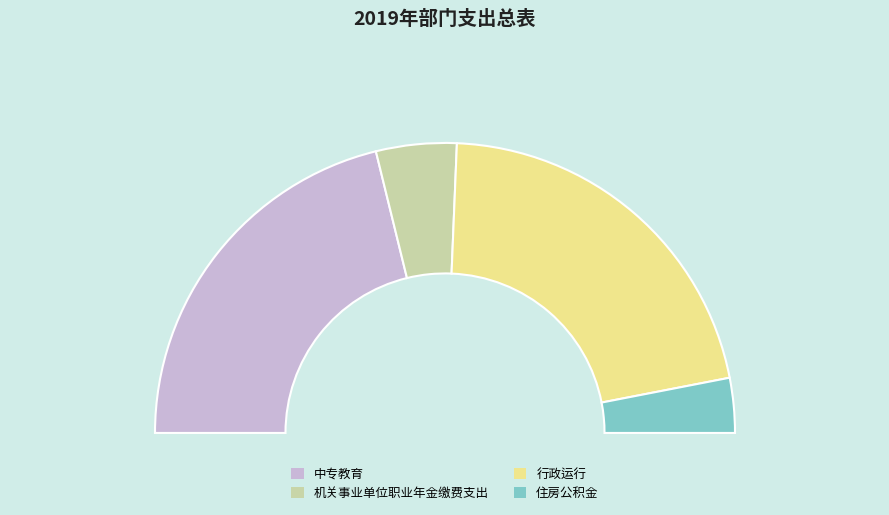

Is it true that 住房公积金 is 6% of the pie?

True